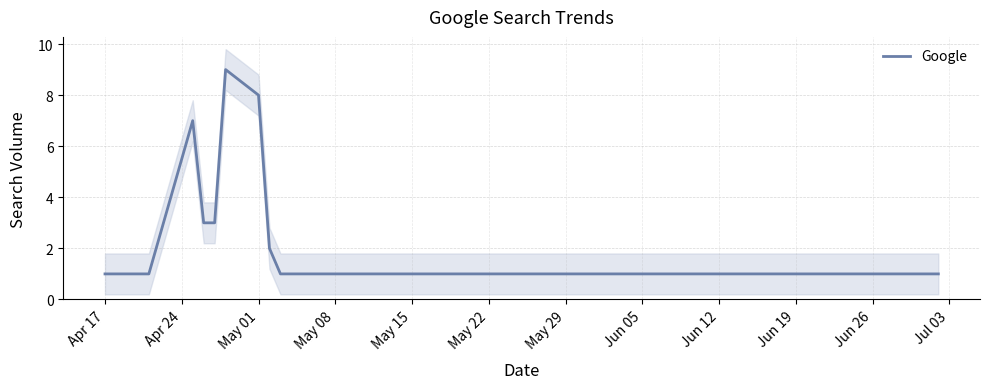

What is the highest value of the Google series?

9